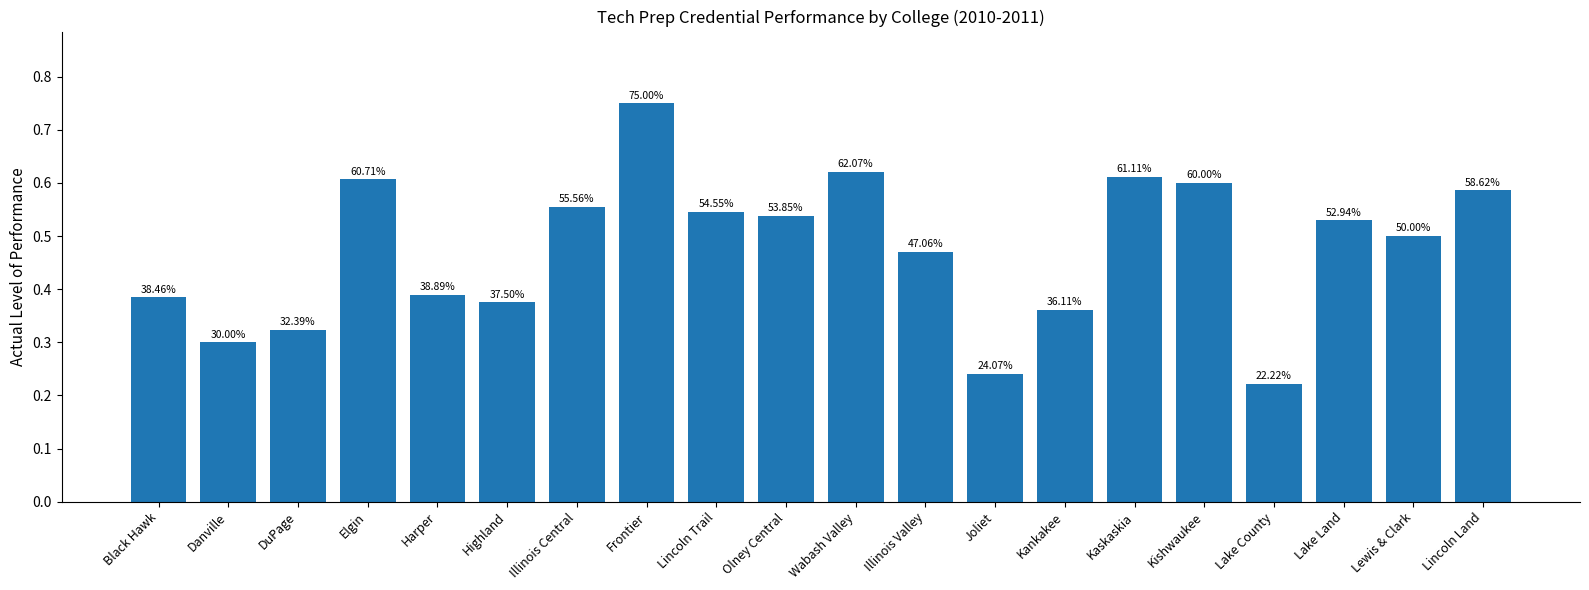

Are the bars horizontal?

No